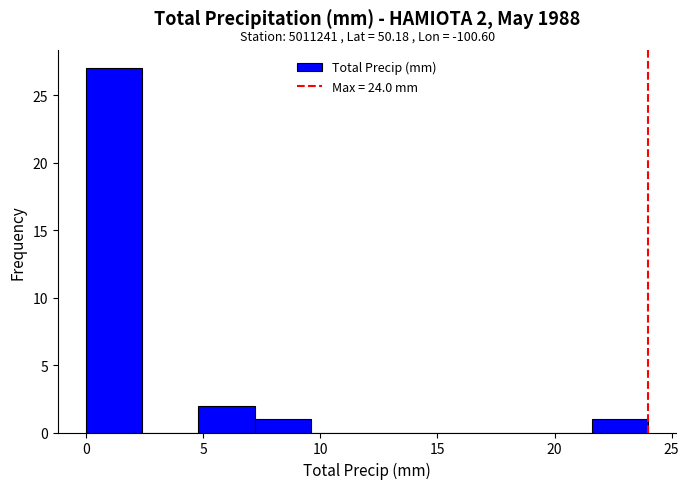

Over which range of the x-axis is the bar tallest?

0.0 to 2.4